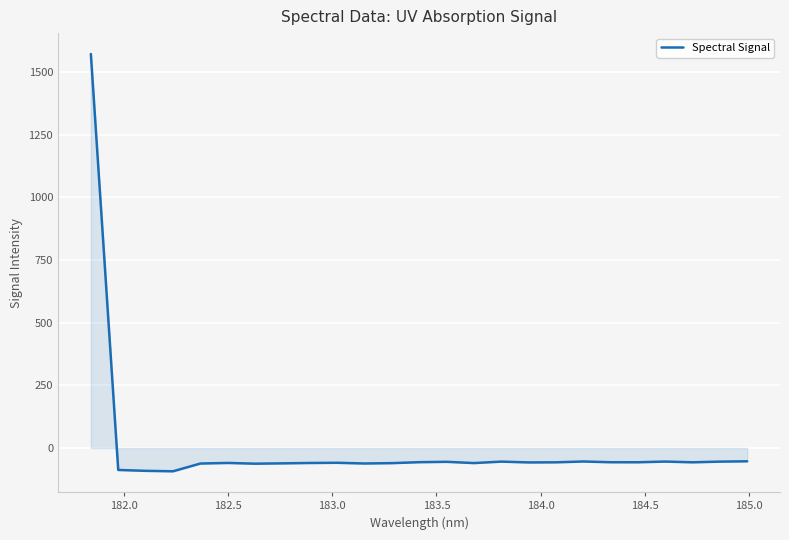

What is the maximum value shown in the chart?

1571.7